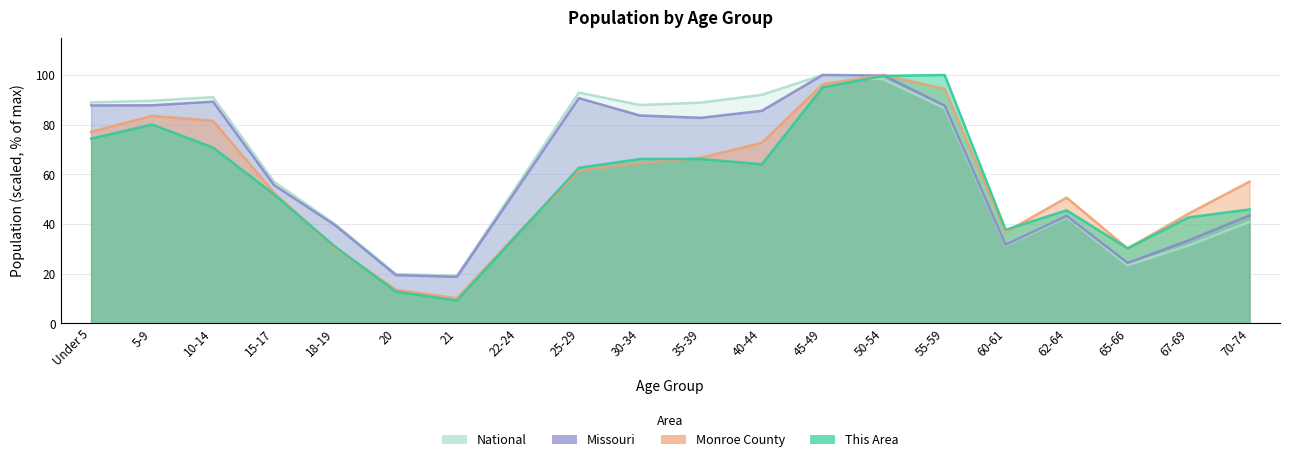

Where is the first local minimum for National?

21